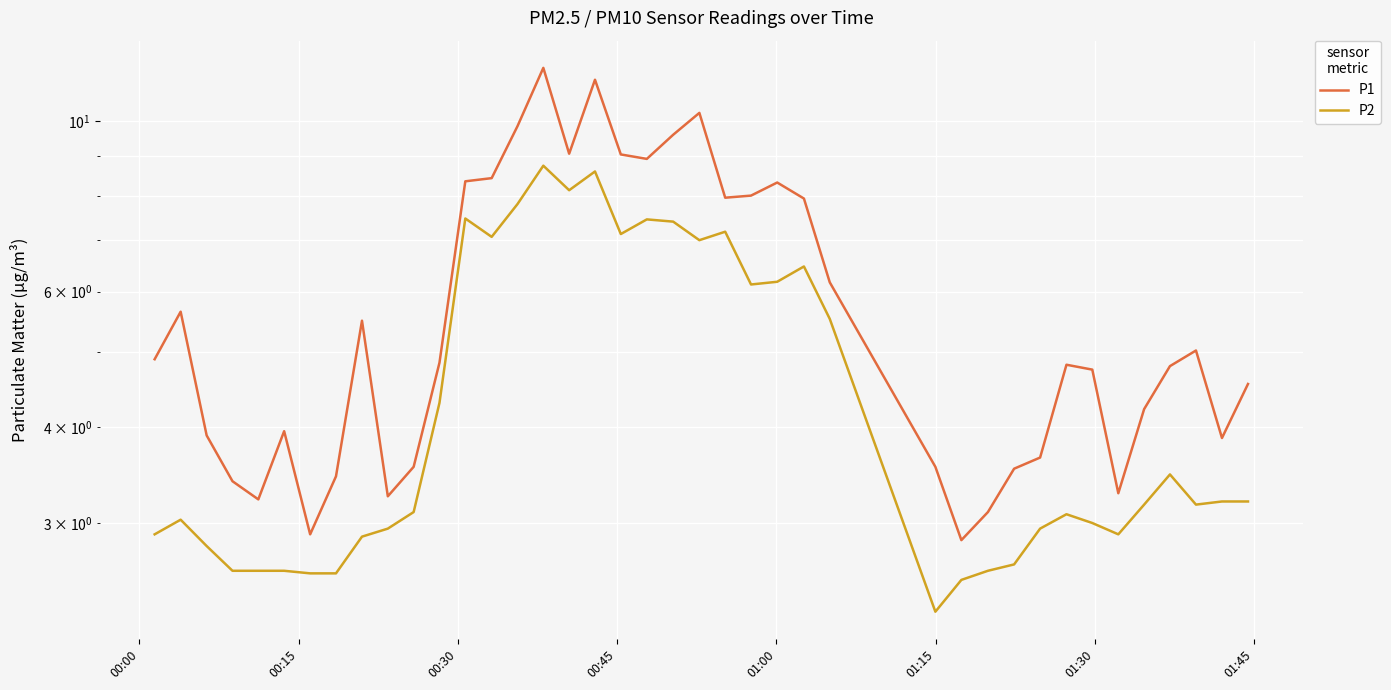

Reading right to left, extract all data points from this chart.

P1: 4.5	3.9	5.0	4.8	4.2	3.3	4.8	4.8	3.6	3.5	3.1	2.9	3.5	6.2	7.9	8.3	8.0	8.0	10.2	9.6	8.9	9.1	11.3	9.1	11.7	9.8	8.4	8.3	4.8	3.5	3.2	5.5	3.5	2.9	4.0	3.2	3.4	3.9	5.7	4.9
P2: 3.2	3.2	3.2	3.5	3.2	2.9	3.0	3.1	3.0	2.6	2.6	2.5	2.3	5.5	6.5	6.2	6.1	7.2	7.0	7.4	7.5	7.1	8.6	8.1	8.8	7.8	7.1	7.5	4.3	3.1	3.0	2.9	2.6	2.6	2.6	2.6	2.6	2.8	3.0	2.9